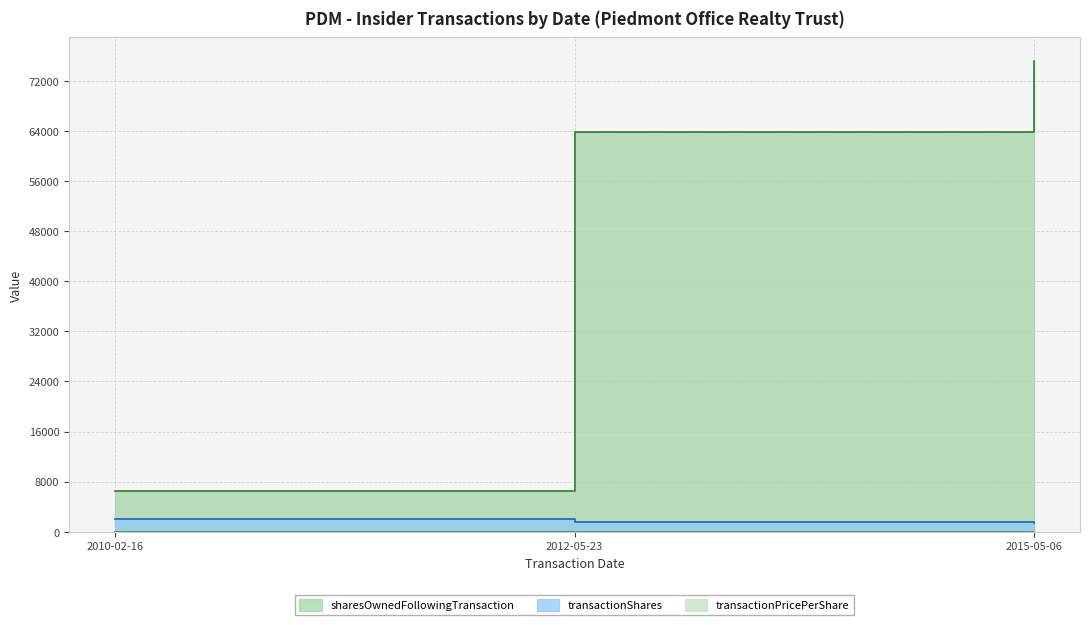

At which label is transactionPricePerShare closest to 15?

2010-02-16